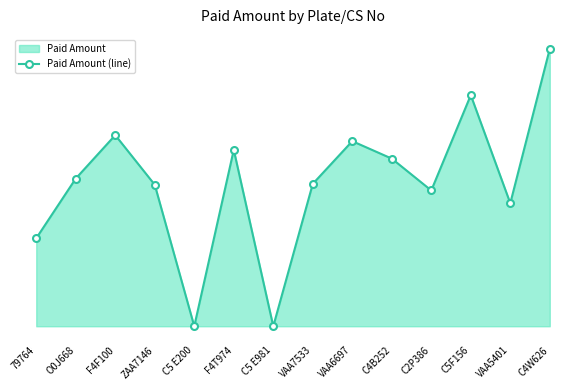

Does the chart have visible grid lines?

No